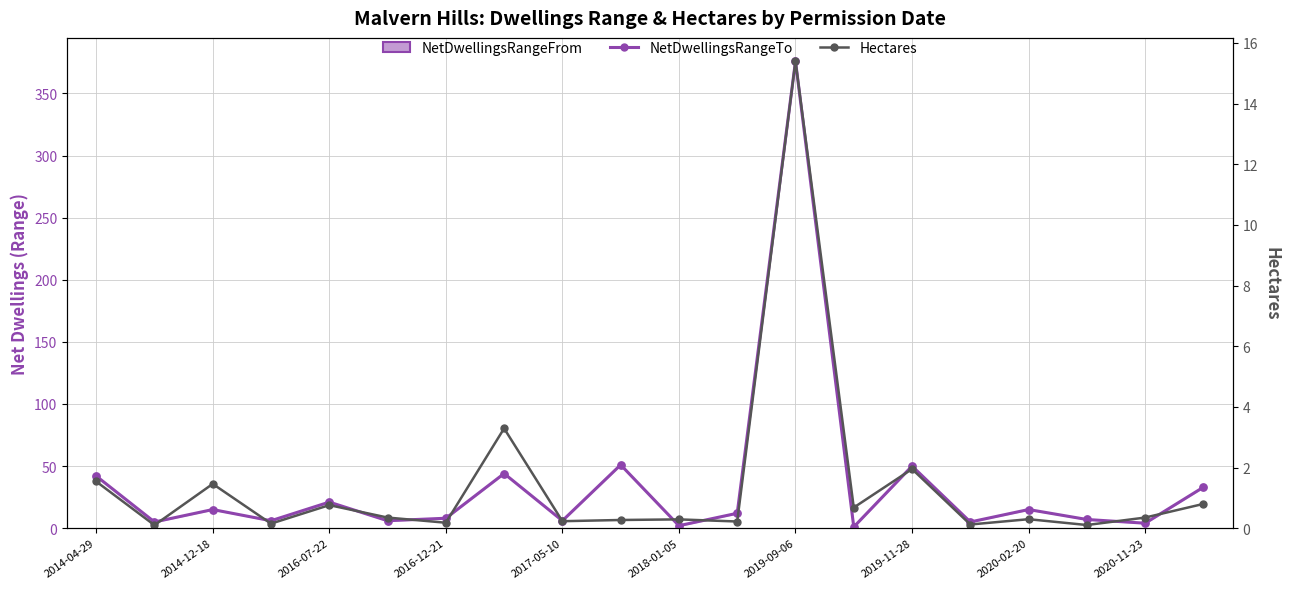

At how many categories does at least one series exceed 275?

1